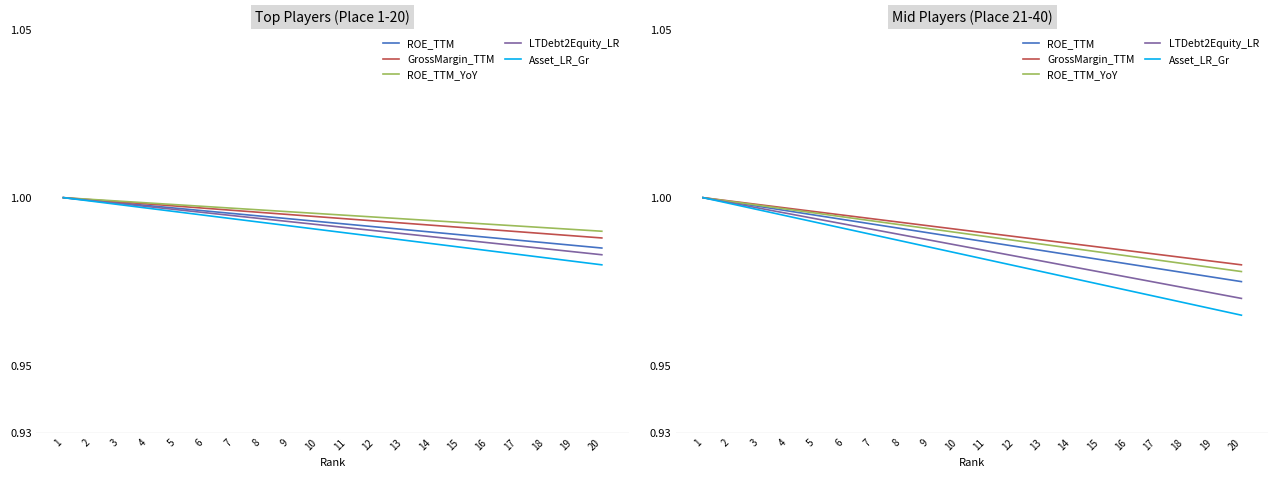

List the series in order of their peak value, lowest first.

ROE_TTM, GrossMargin_TTM, ROE_TTM_YoY, LTDebt2Equity_LR, Asset_LR_Gr